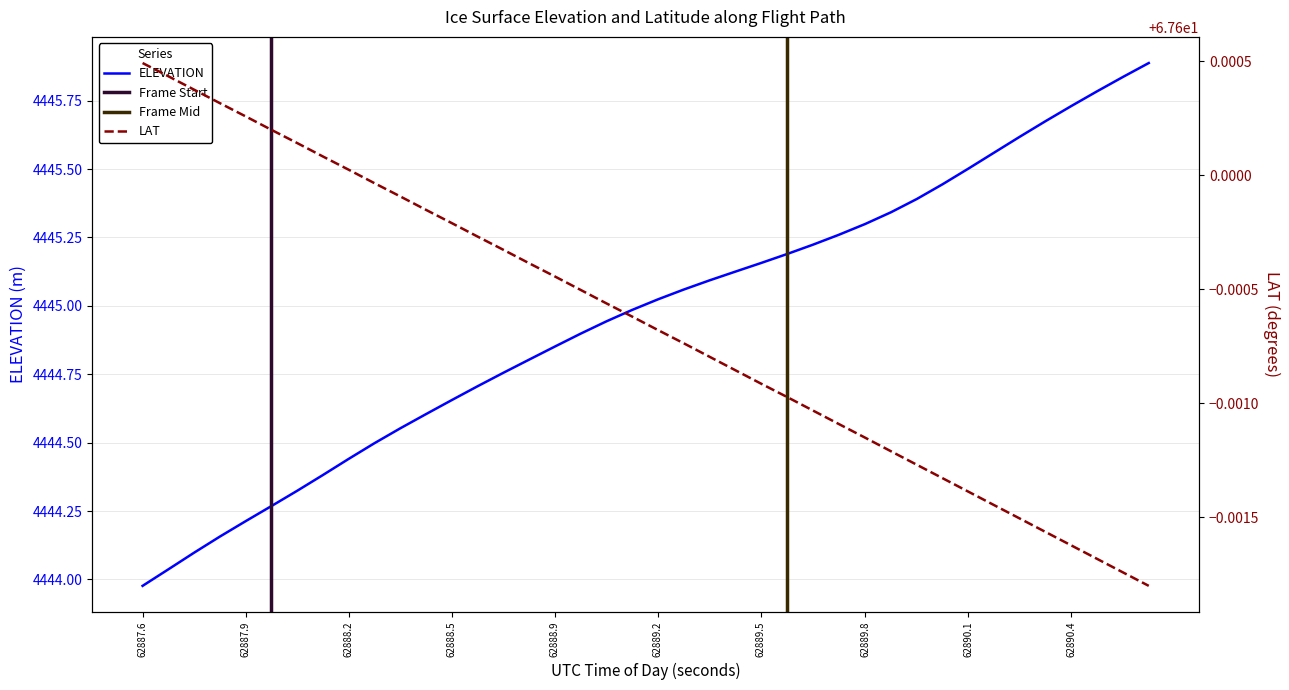

The LAT series shows 67.6 at 62889.5504. True or false?

True